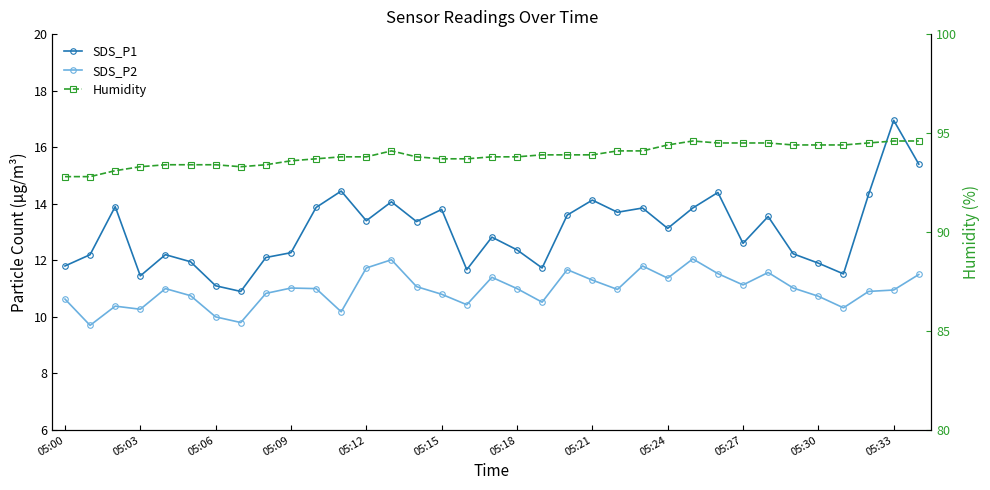

Where is the first local maximum for Humidity?

13